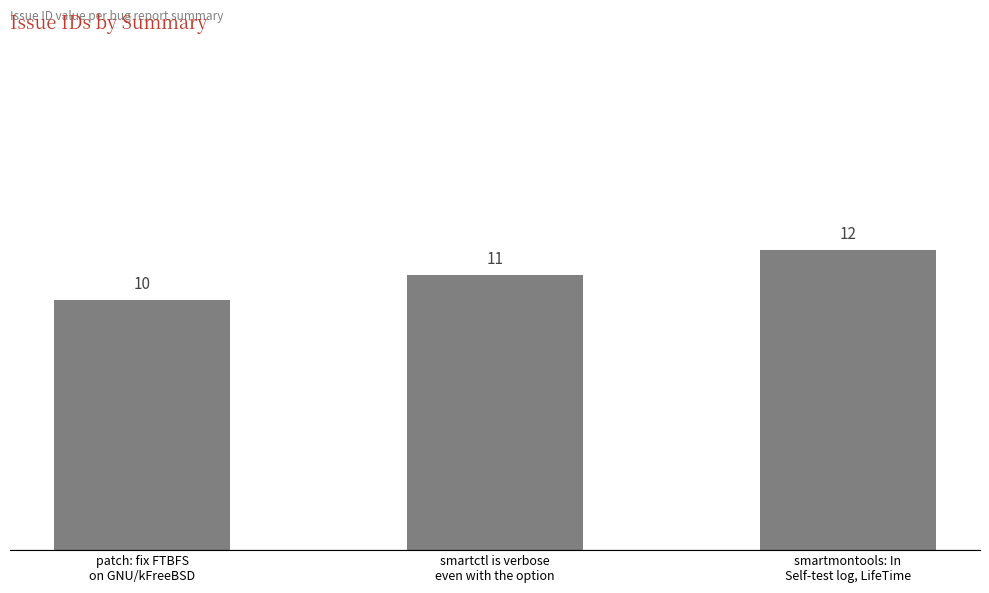

What is the average value?

11